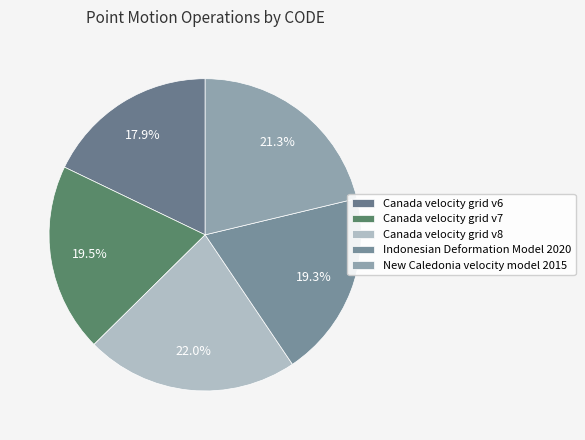

To the nearest percent, what is the difference between the Indonesian Deformation Model 2020 and New Caledonia velocity model 2015 slice percentages?

2%